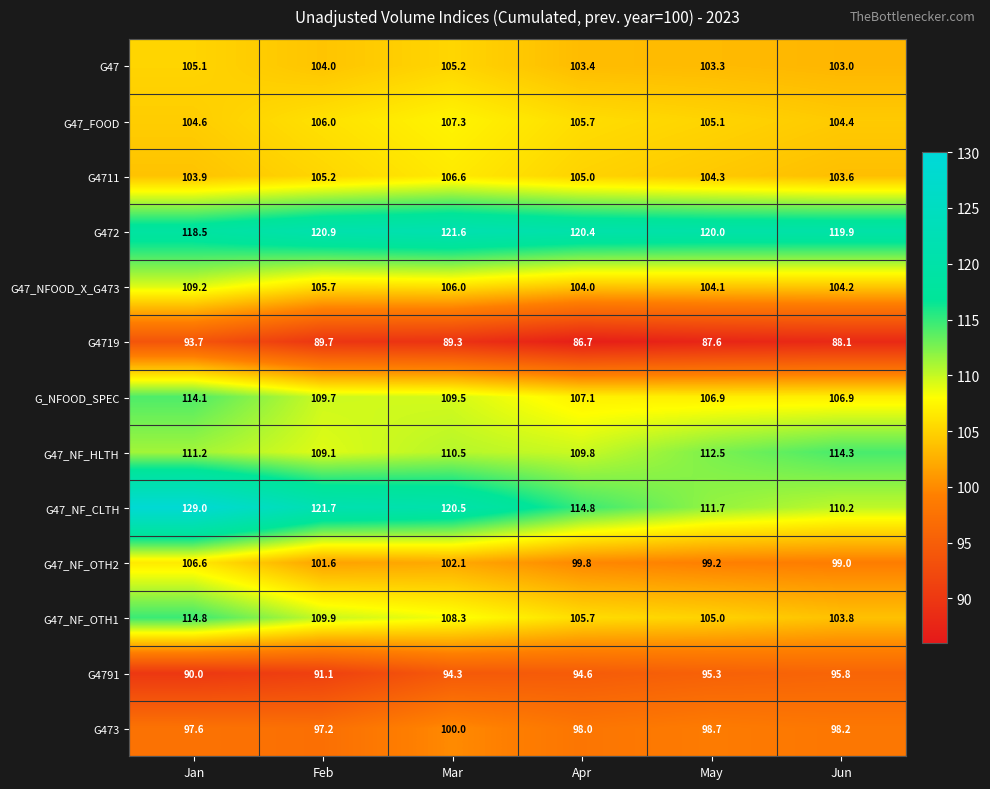

What is the lowest value of the G472 series?

118.5